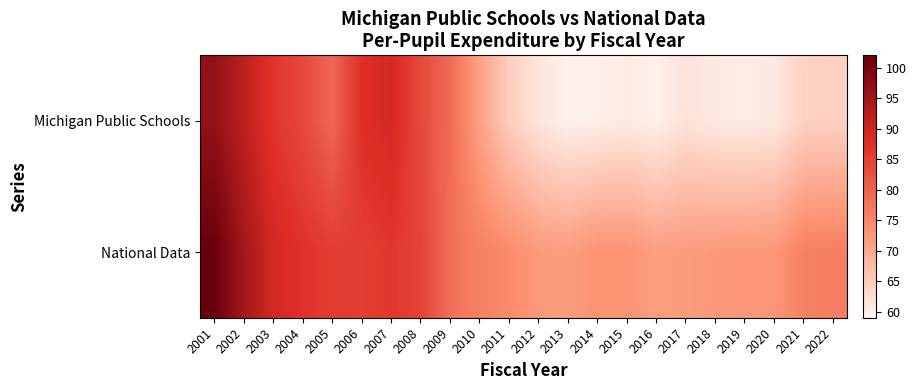

What is the minimum value shown in the chart?

59.6